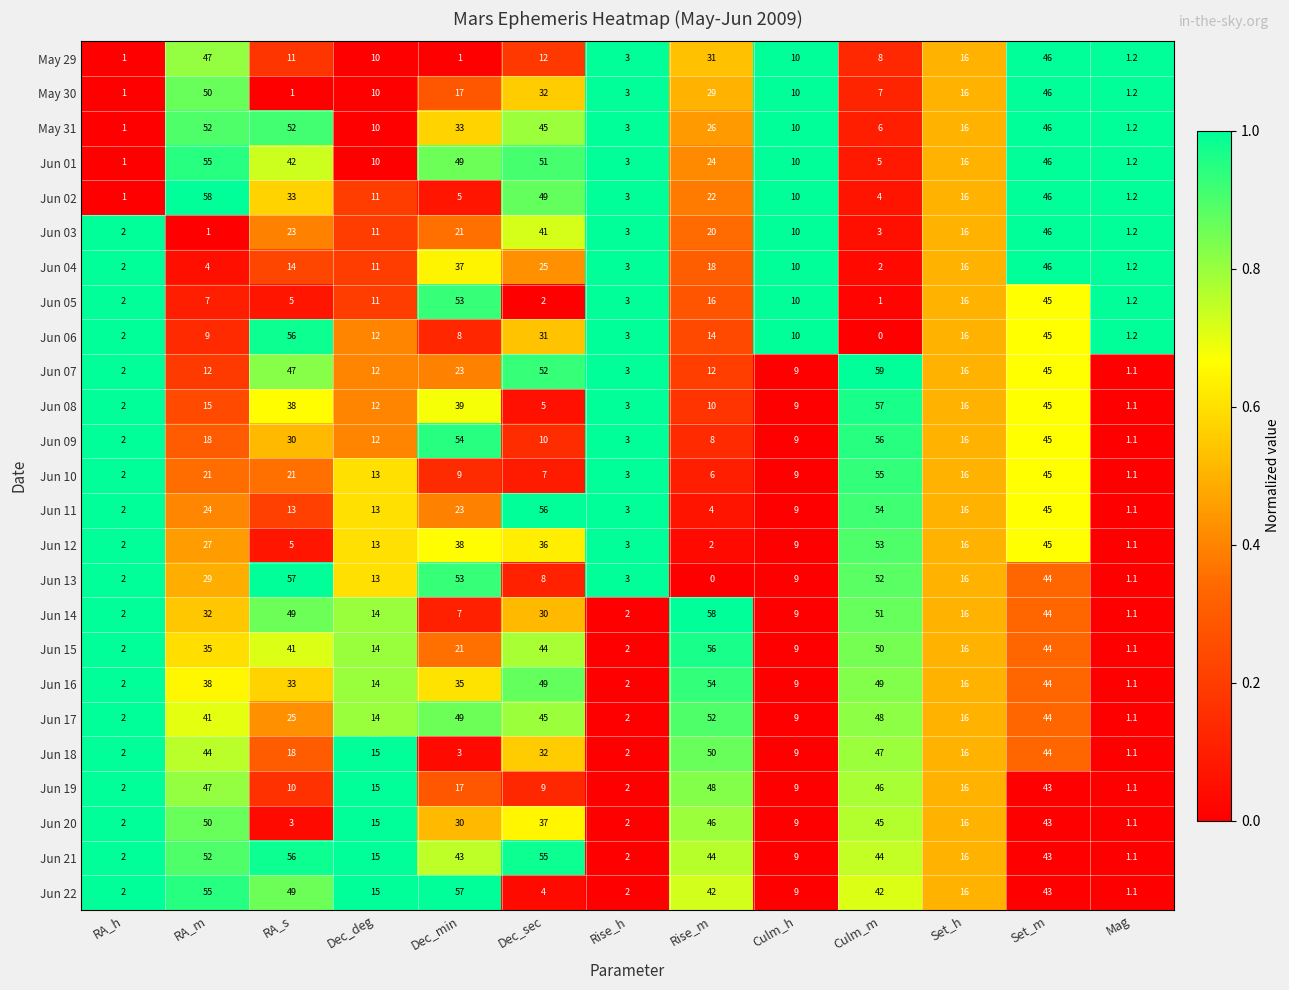

Which category has the lowest value in the Jun 18 series?

Mag